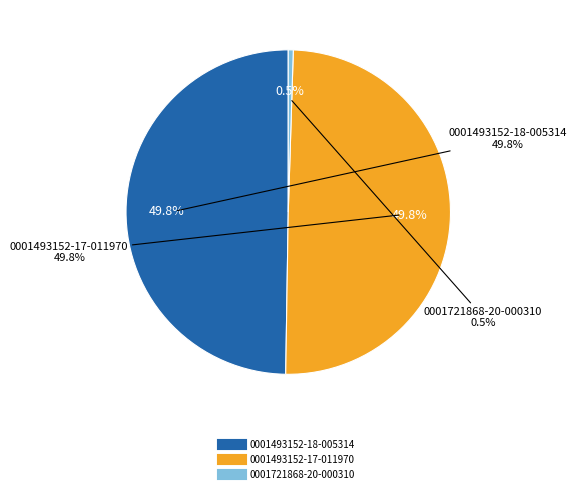

Is the sum of 0001721868-20-000310 and 0001493152-18-005314 greater than half?

Yes